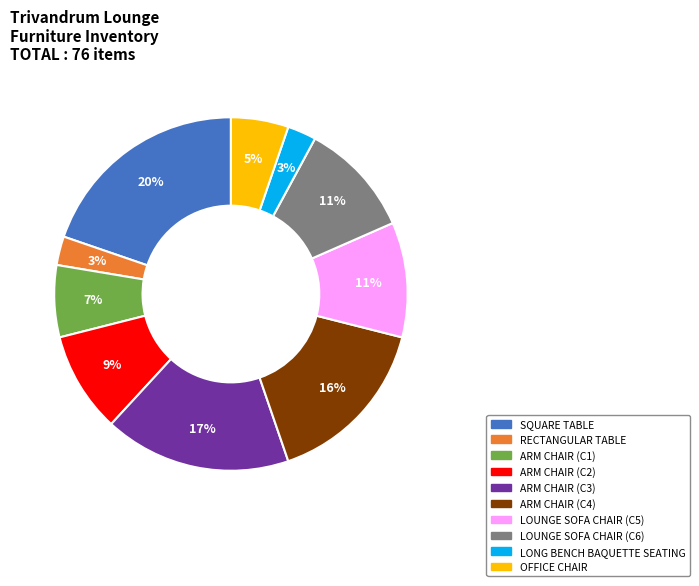

How many slices are in this pie chart?

10